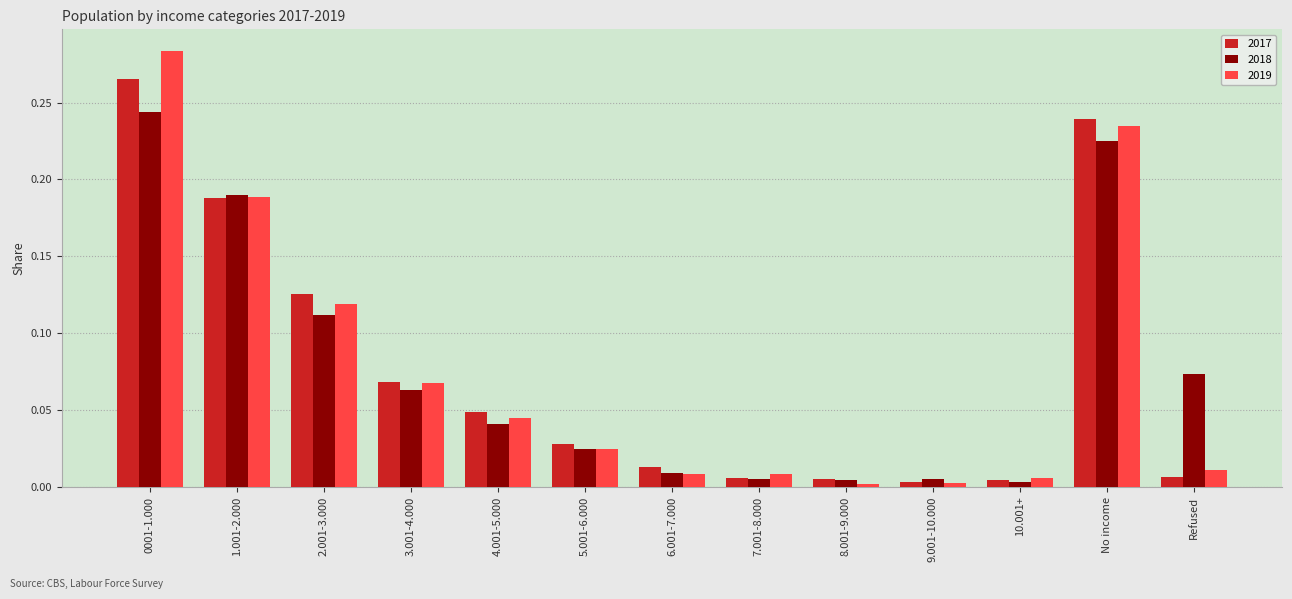

List the series in order of their peak value, highest first.

2019, 2017, 2018